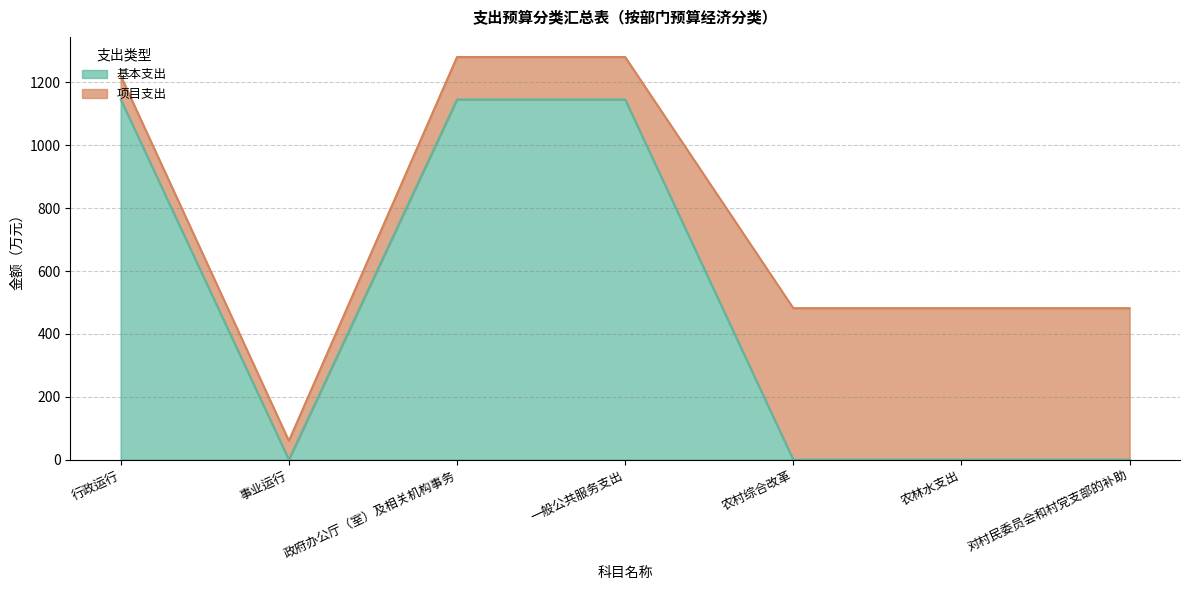

Is it true that the value at 政府办公厅（室）及相关机构事务 is 778.1?

False